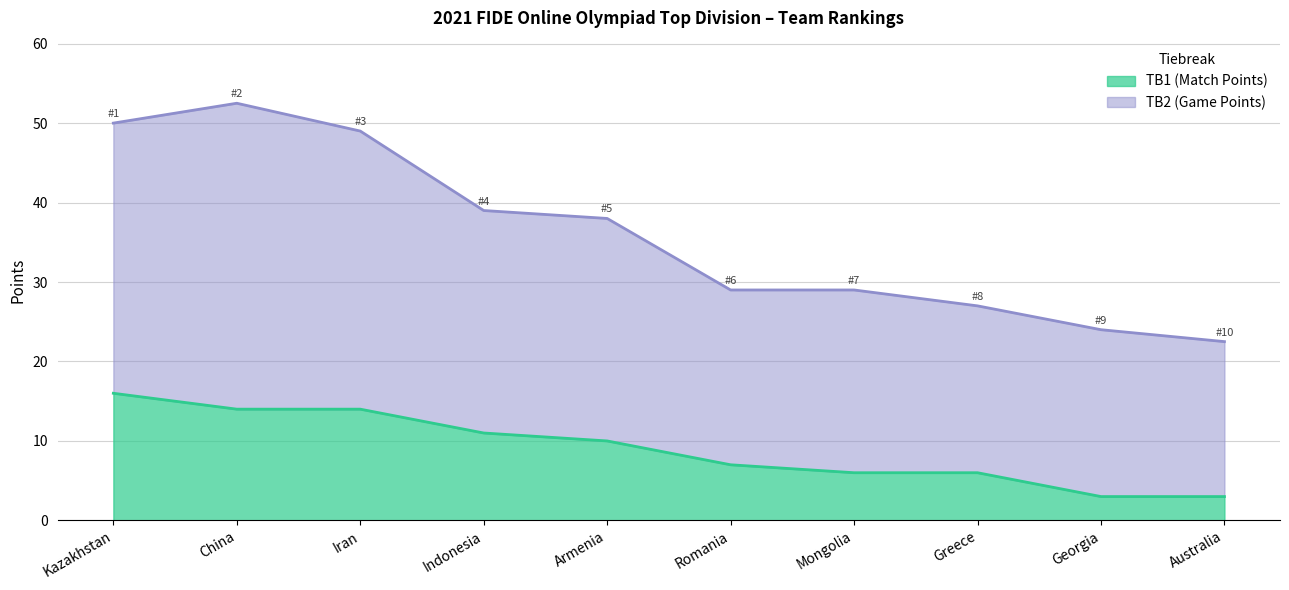

Rank the series by their average value, from lowest to highest.

TB1 (Match Points), TB2 (Game Points)